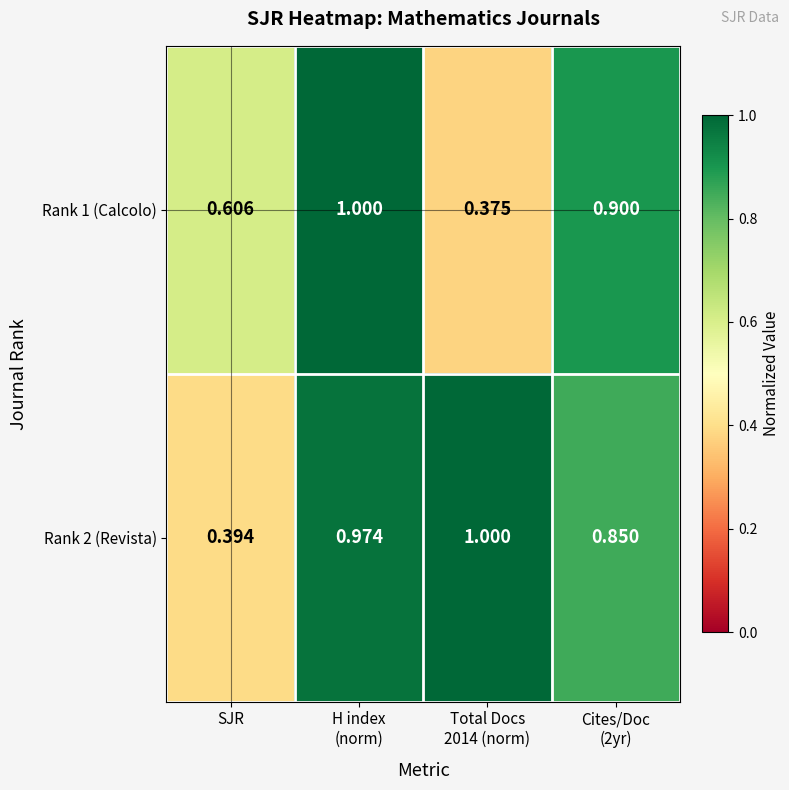

How many categories are shown in the chart?

4